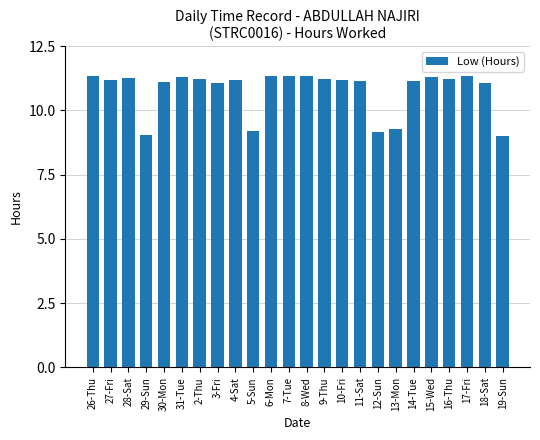

How many values are below 11?

5